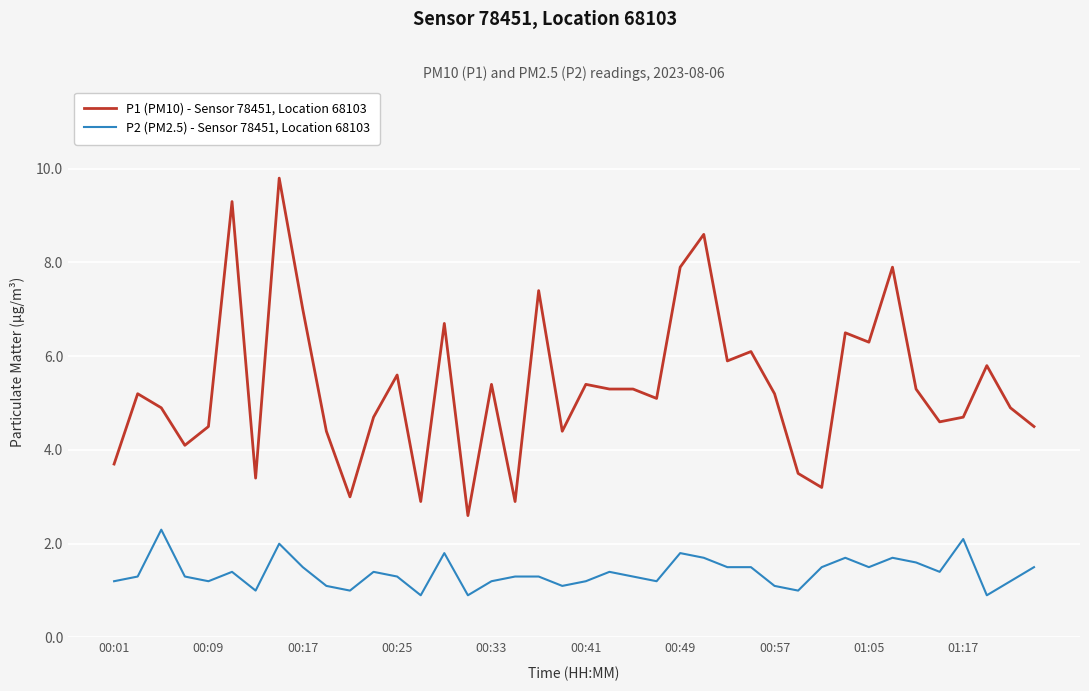

Which series has the largest range (max minus min)?

P1 (PM10) - Sensor 78451, Location 68103